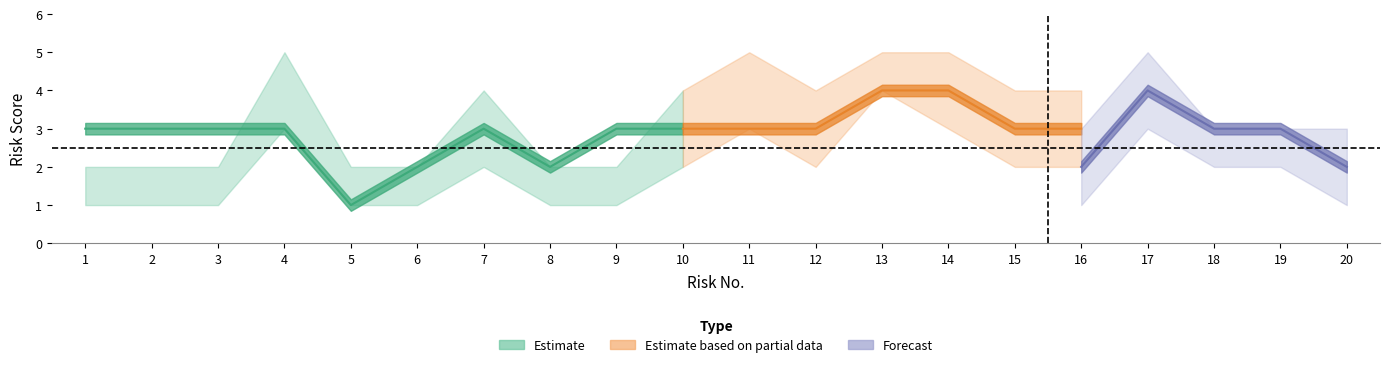

What is the difference between the highest and lowest values at 17?

2